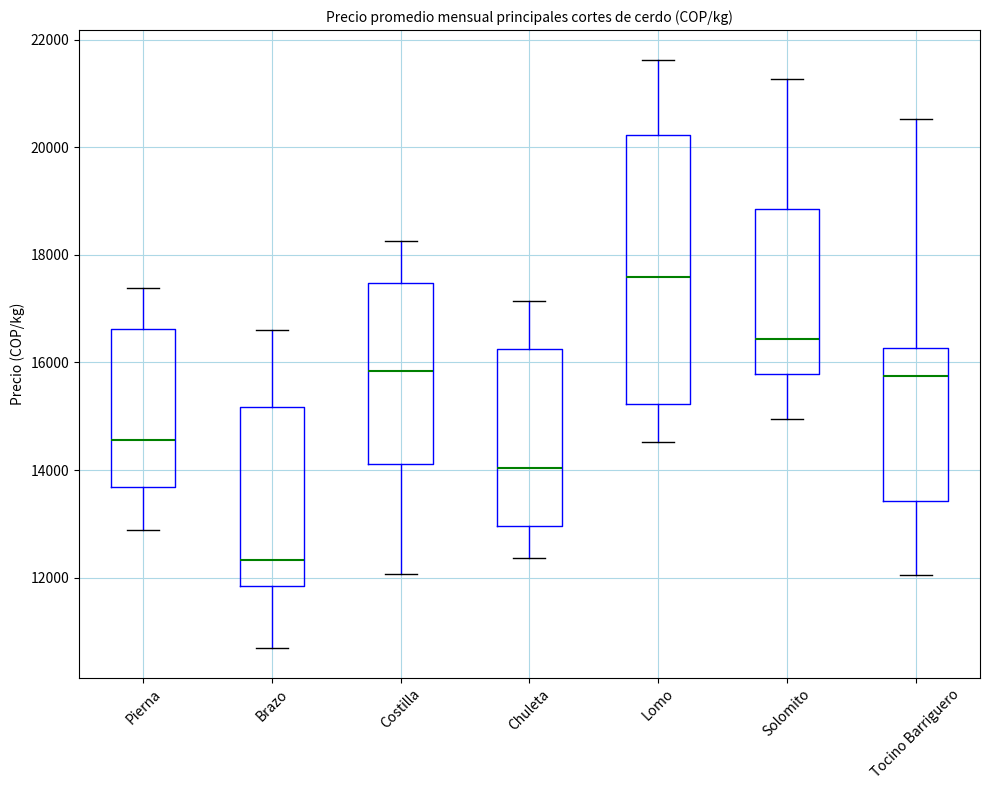

Reading left to right, read every box against the y-axis: the position of its median line, the range the box covers, and the ends of its whiskers. The values are not printed on the chart, so give them approximately, as read against the axis.

Pierna: median 14600, box 13600 to 16600, whiskers 12800 to 17400
Brazo: median 12400, box 11800 to 15200, whiskers 10600 to 16600
Costilla: median 15800, box 14200 to 17400, whiskers 12000 to 18200
Chuleta: median 14000, box 13000 to 16200, whiskers 12400 to 17200
Lomo: median 17600, box 15200 to 20200, whiskers 14600 to 21600
Solomito: median 16400, box 15800 to 18800, whiskers 15000 to 21200
Tocino Barriguero: median 15800, box 13400 to 16200, whiskers 12000 to 20600